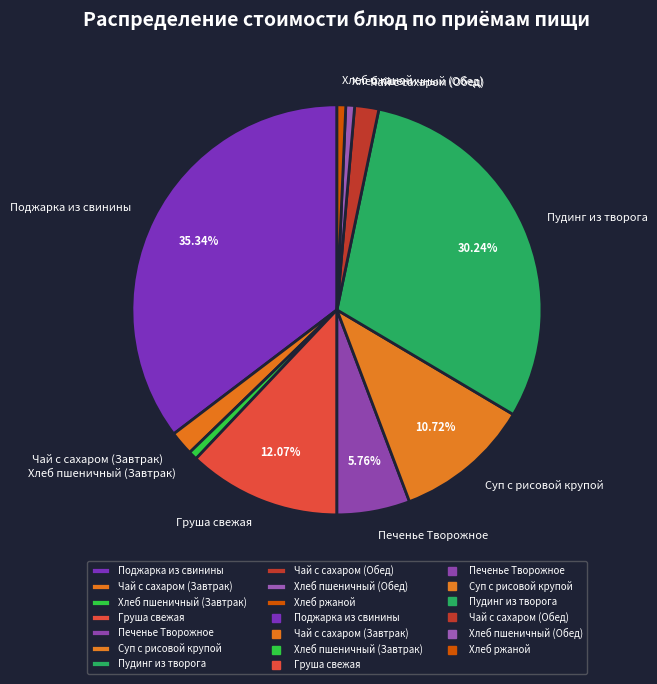

True or false: Чай с сахаром (Обед) accounts for 2% of the total.

True